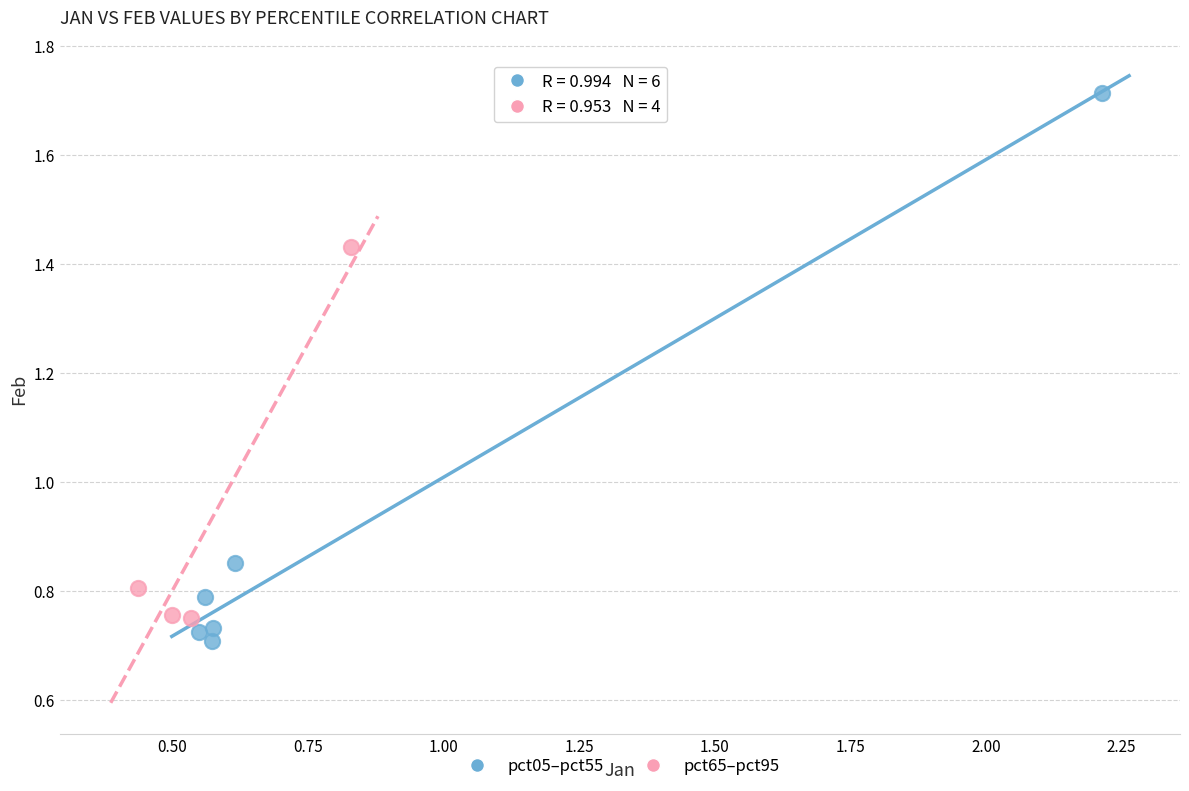

Which series has the largest Y range (max minus min)?

pct05–pct55